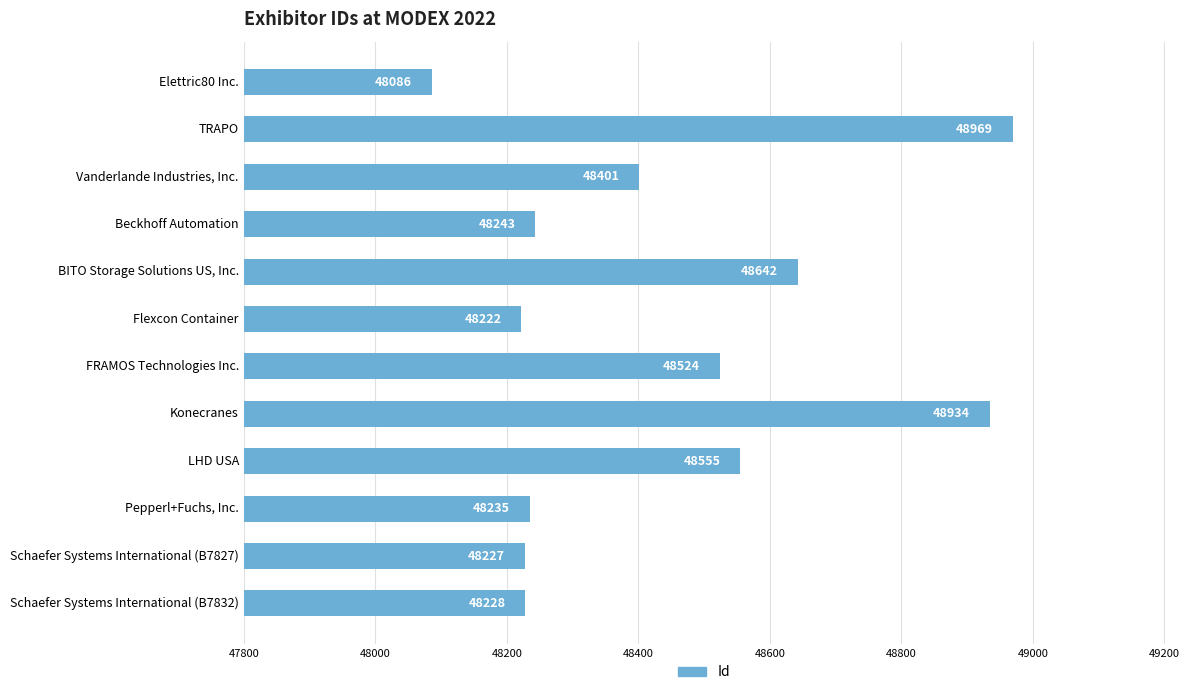

Between Vanderlande Industries, Inc. and Elettric80 Inc., which is larger?

Vanderlande Industries, Inc.